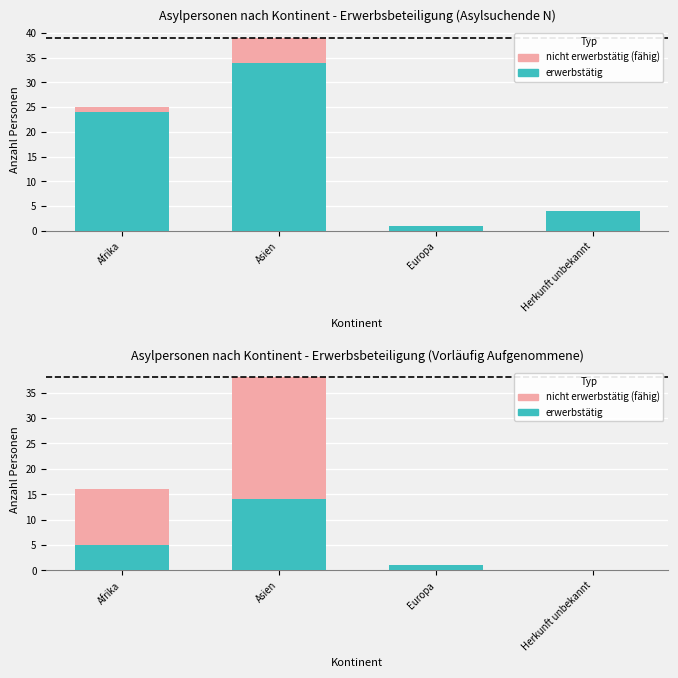

How many bars are there in each group?

2